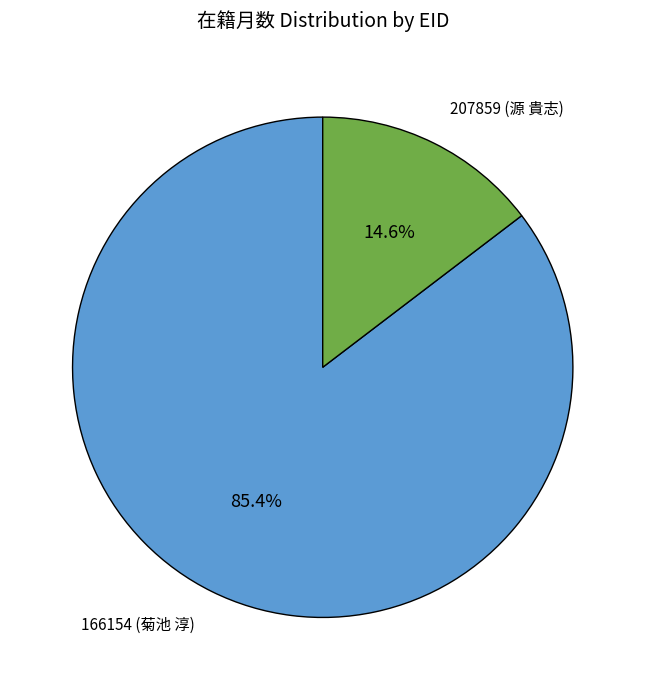

How many segments does this pie chart have?

2